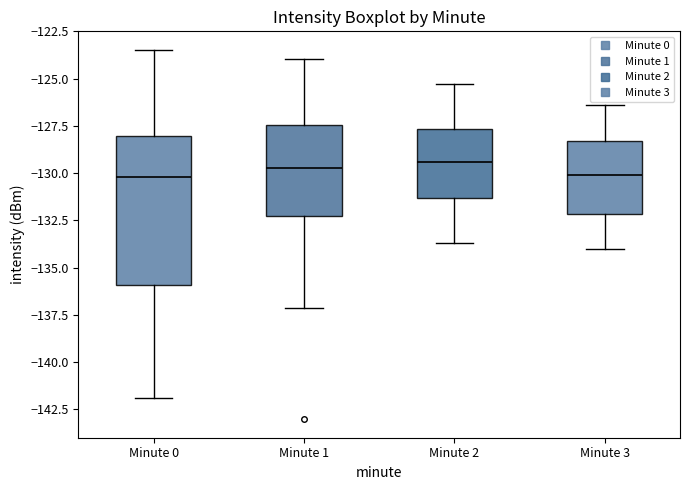

Reading left to right, read every box against the y-axis: the position of its median line, the range the box covers, and the ends of its whiskers. The values are not printed on the chart, so give them approximately, as read against the axis.

Minute 0: median -130.0, box -136.0 to -128.0, whiskers -142.0 to -123.5
Minute 1: median -129.5, box -132.0 to -127.5, whiskers -137.0 to -124.0
Minute 2: median -129.5, box -131.5 to -127.5, whiskers -133.5 to -125.5
Minute 3: median -130.0, box -132.0 to -128.5, whiskers -134.0 to -126.5